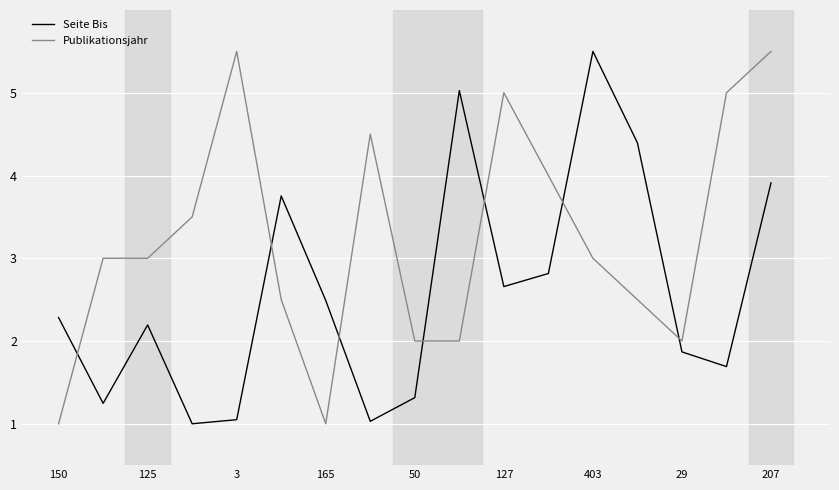

What is the highest value of the Publikationsjahr series?

5.5